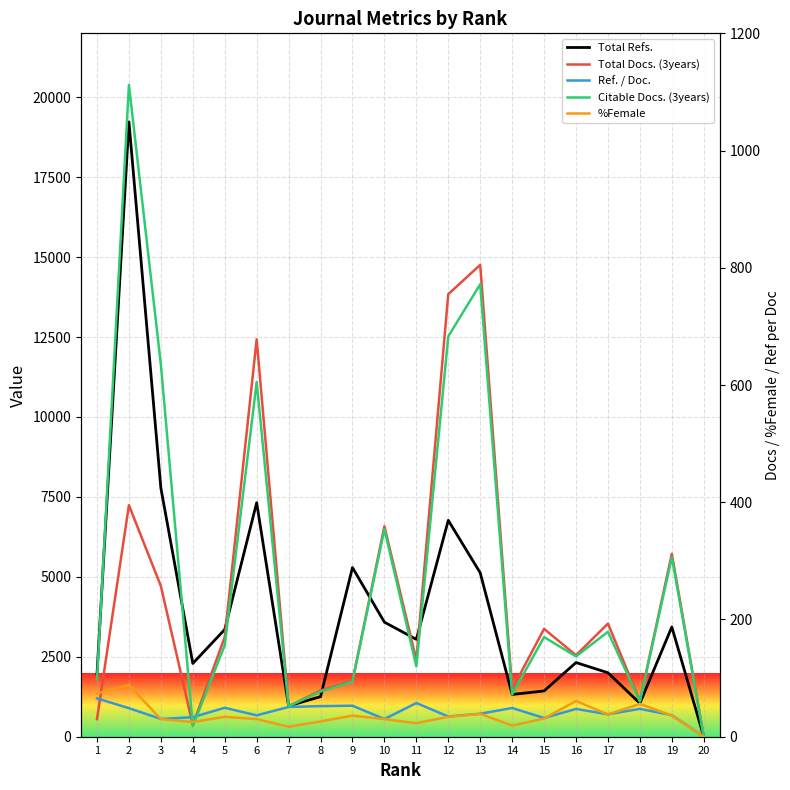

Is it true that Citable Docs. (3years) equals 360.2 at 2?

False